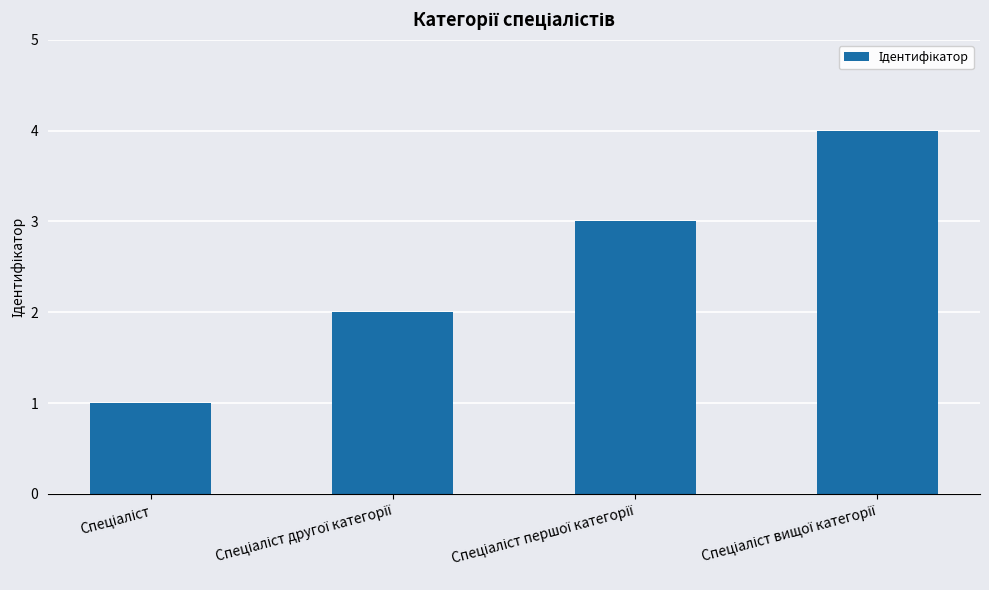

What is the maximum value shown in the chart?

4